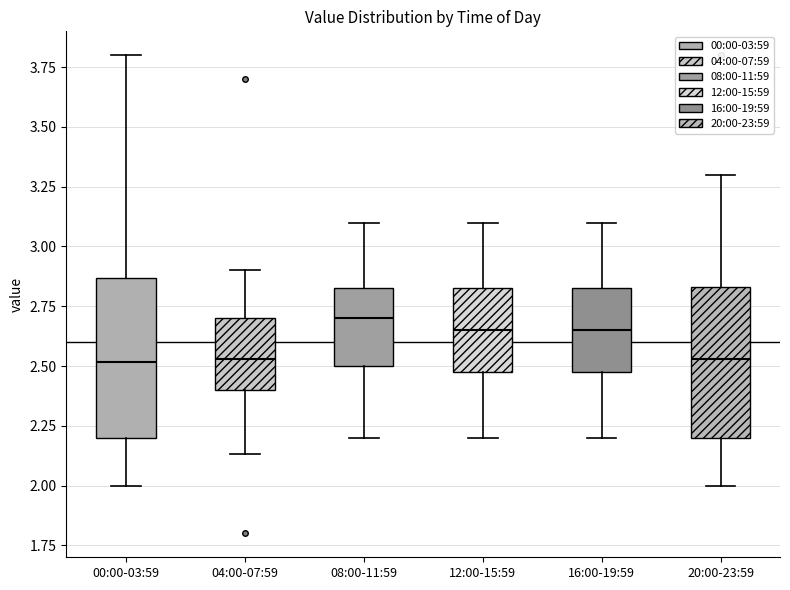

Reading left to right, transcribe this box plot: for each box, give where its median line is, the range the box spans, and where its two whiskers end, as read against the y-axis. The values are not printed on the chart, so give them approximately, as read against the axis.

00:00-03:59: median 2.50, box 2.20 to 2.85, whiskers 2.00 to 3.80
04:00-07:59: median 2.55, box 2.40 to 2.70, whiskers 2.15 to 2.90
08:00-11:59: median 2.70, box 2.50 to 2.85, whiskers 2.20 to 3.10
12:00-15:59: median 2.65, box 2.50 to 2.85, whiskers 2.20 to 3.10
16:00-19:59: median 2.65, box 2.50 to 2.85, whiskers 2.20 to 3.10
20:00-23:59: median 2.55, box 2.20 to 2.85, whiskers 2.00 to 3.30